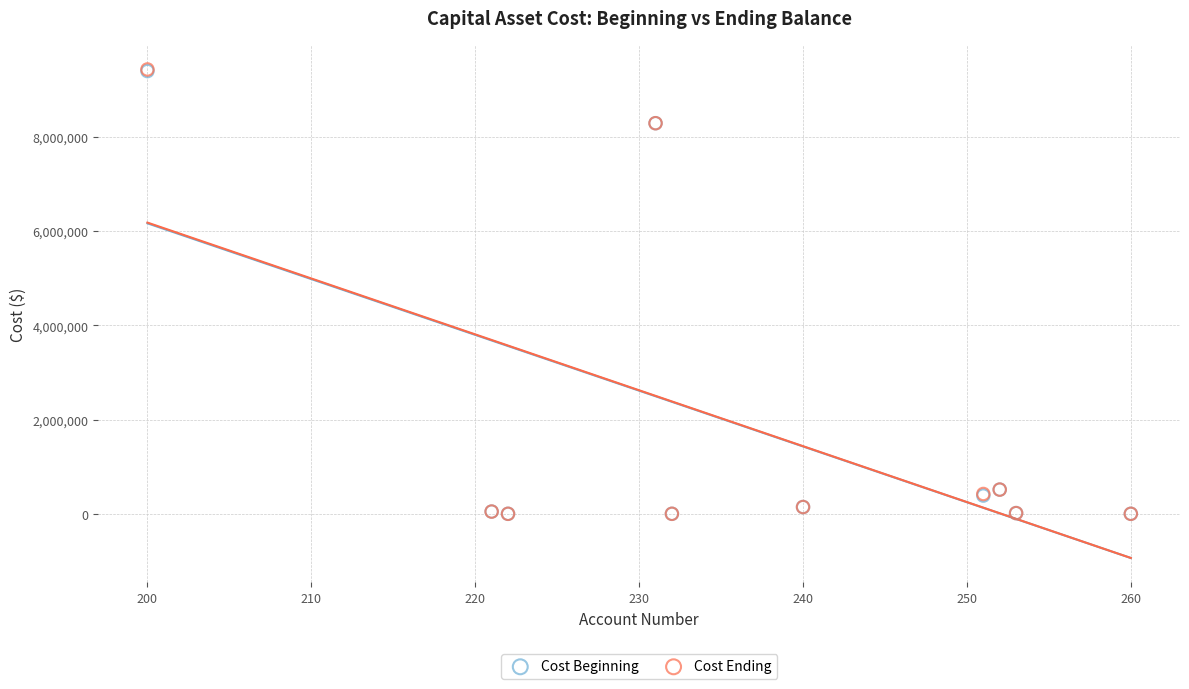

What are all the series names shown in the legend?

Cost Beginning, Cost Ending